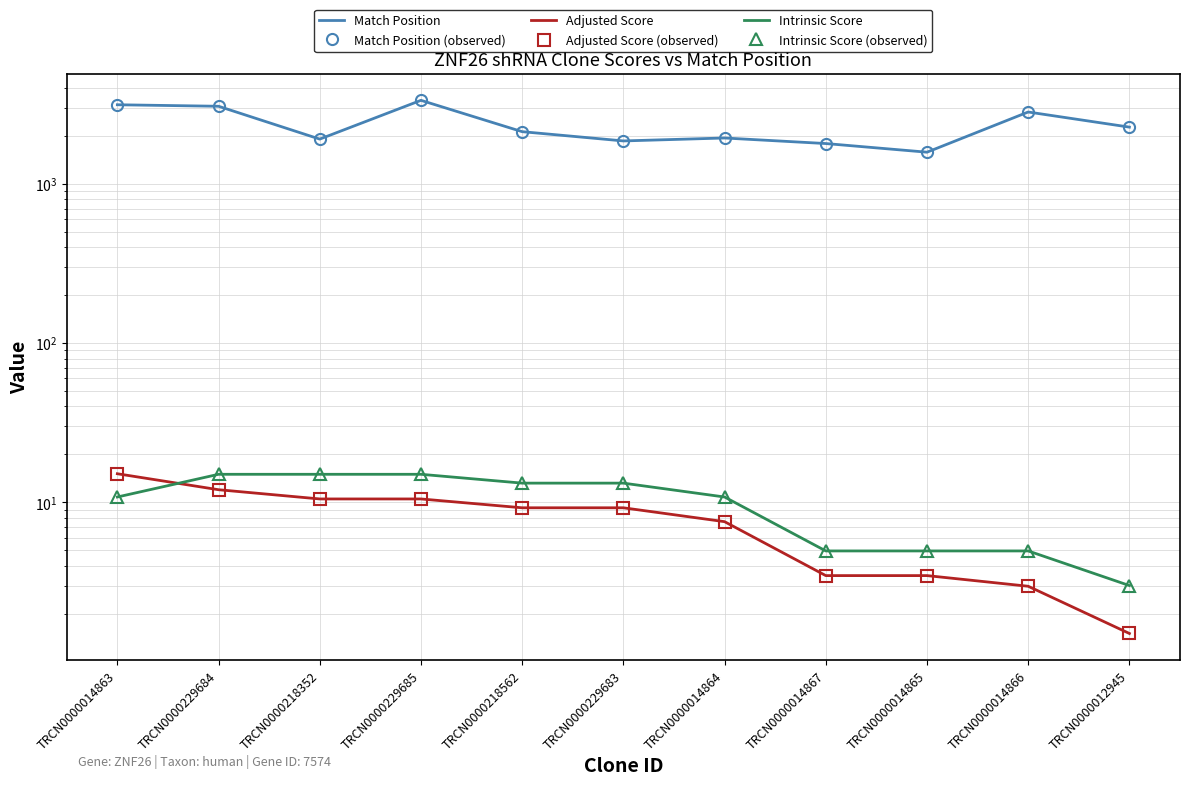

What is the value of the Adjusted Score (points) point at the 1st from the left?

15.1